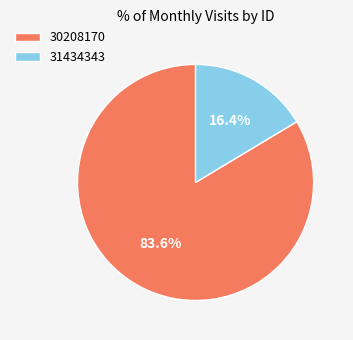

Between 31434343 and 30208170, which is larger?

30208170